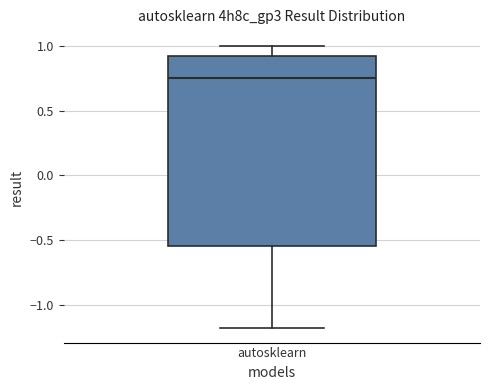

Read this box plot against the y-axis: the position of the median line, the range covered by the box, and the ends of both whiskers. The values are not printed on the chart, so give them approximately, as read against the axis.

median 0.75, box -0.55 to 0.90, whiskers -1.20 to 1.00